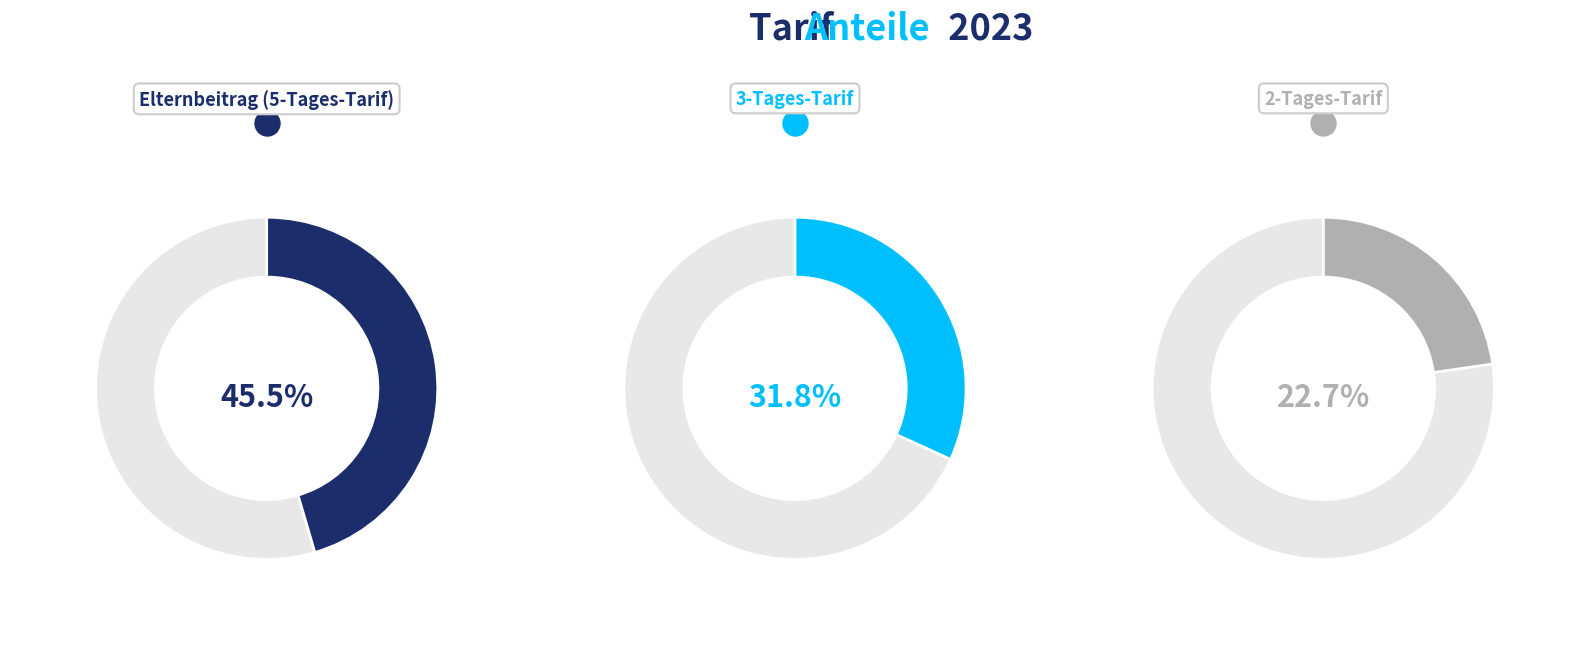

Is there any slice that represents more than half of the pie?

No